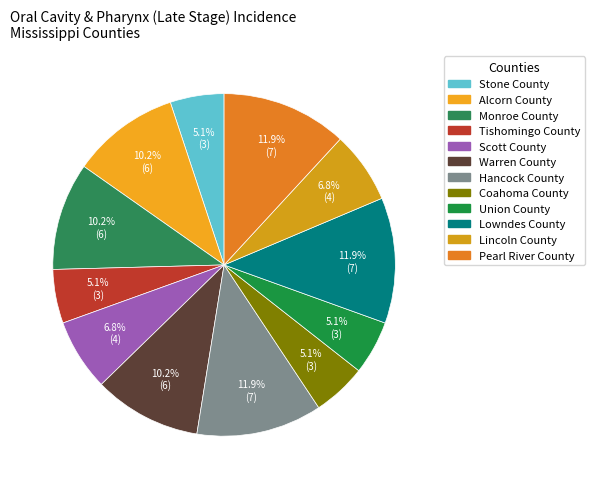

Count the number of slices in the pie.

12